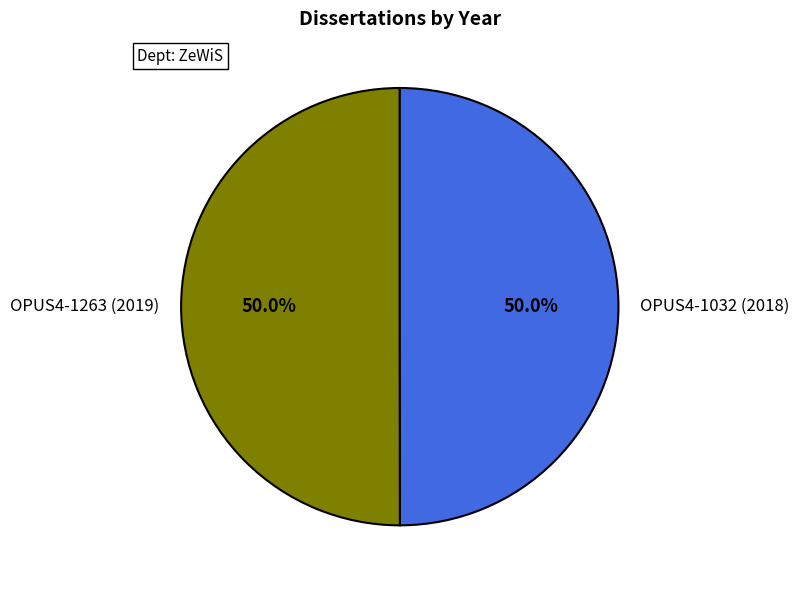

The OPUS4-1032 (2018) slice represents 62% of the pie. True or false?

False